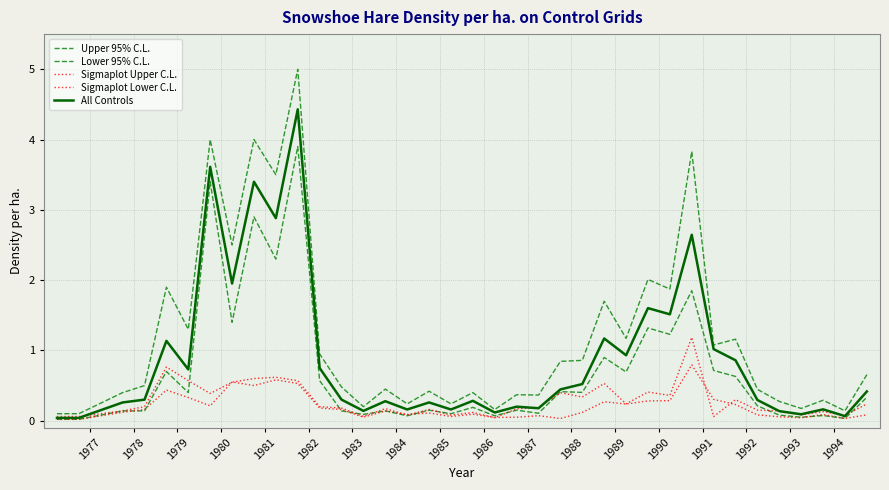

Reading left to right, extract all data points from this chart.

Upper 95% C.L.: 0.1	0.1	0.4	0.5	1.9	1.3	4.0	2.5	4.0	3.5	5.0	0.9	0.5	0.2	0.5	0.2	0.4	0.2	0.4	0.2	0.4	0.4	0.8	0.9	1.7	1.2	2.0	1.9	3.8	1.1	1.2	0.4	0.3	0.2	0.3	0.1	0.7
Lower 95% C.L.: 0.0	0.0	0.1	0.1	0.7	0.4	3.4	1.4	2.9	2.3	3.9	0.6	0.1	0.1	0.1	0.1	0.1	0.1	0.2	0.1	0.1	0.1	0.4	0.4	0.9	0.7	1.3	1.2	1.9	0.7	0.6	0.2	0.1	0.1	0.1	0.0	0.3
Sigmaplot Upper C.L.: 0.1	0.1	0.1	0.2	0.8	0.6	0.4	0.5	0.6	0.6	0.6	0.2	0.2	0.1	0.2	0.1	0.2	0.1	0.1	0.0	0.2	0.2	0.4	0.3	0.5	0.2	0.4	0.4	1.2	0.1	0.3	0.2	0.1	0.1	0.1	0.1	0.2
Sigmaplot Lower C.L.: 0.0	0.0	0.1	0.2	0.4	0.3	0.2	0.6	0.5	0.6	0.5	0.2	0.2	0.1	0.1	0.1	0.1	0.1	0.1	0.0	0.1	0.1	0.0	0.1	0.3	0.2	0.3	0.3	0.8	0.3	0.2	0.1	0.1	0.0	0.1	0.0	0.1
All Controls: 0.0	0.0	0.3	0.3	1.1	0.7	3.6	2.0	3.4	2.9	4.4	0.7	0.3	0.1	0.3	0.2	0.3	0.2	0.3	0.1	0.2	0.2	0.4	0.5	1.2	0.9	1.6	1.5	2.6	1.0	0.9	0.3	0.1	0.1	0.2	0.1	0.4